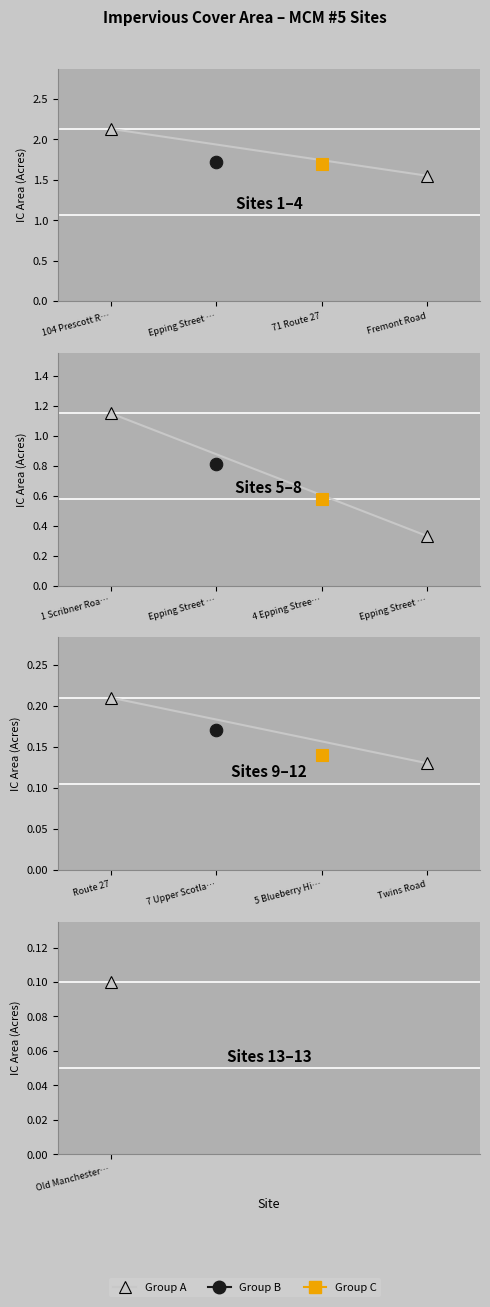

What is the smallest value displayed?

0.1